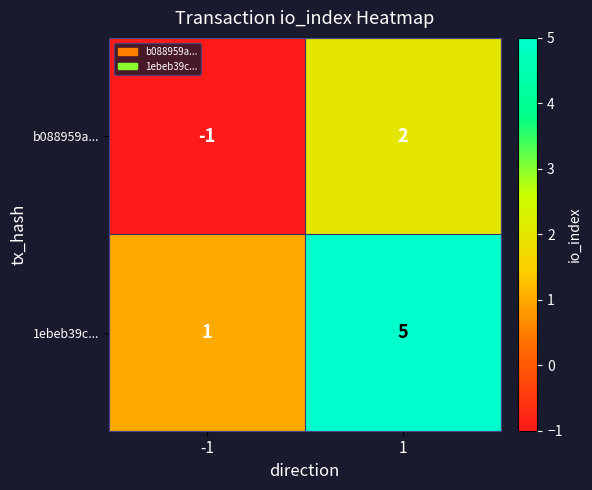

What is the sum of the 1ebeb39c... values at -1 and 1?

6